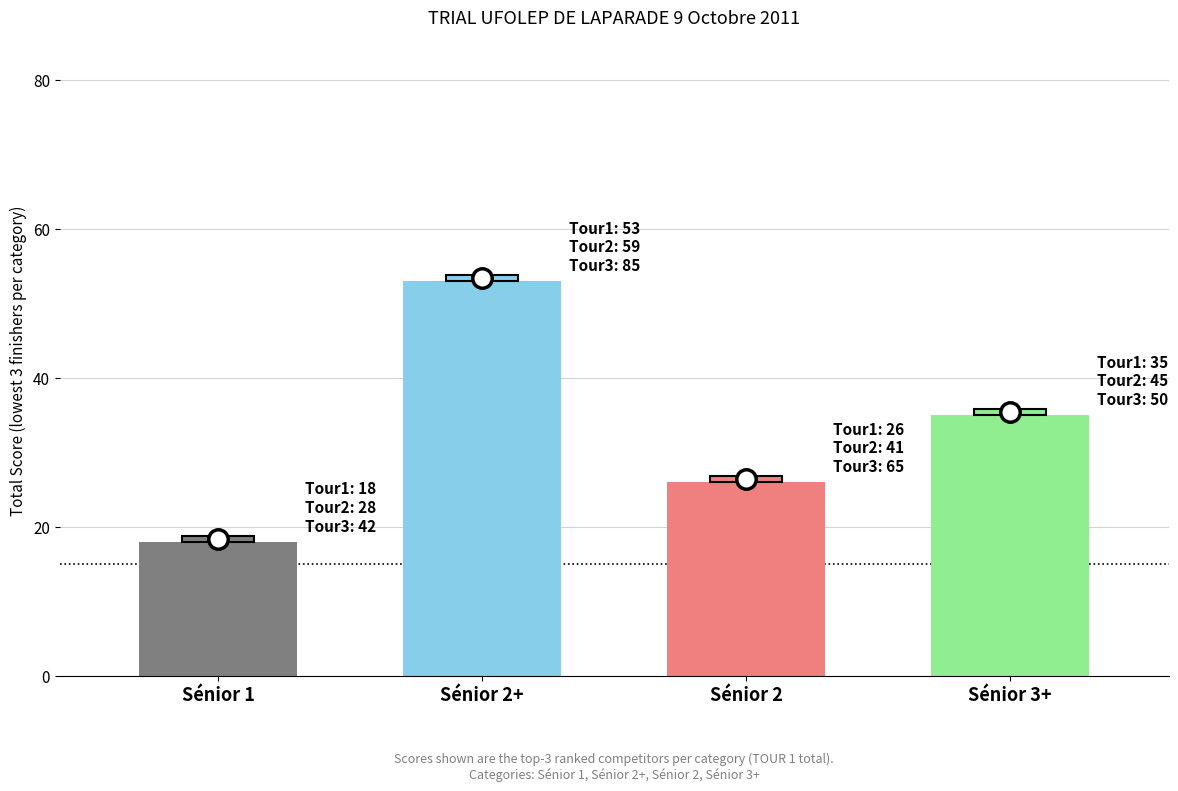

List the labels in order of value, largest first.

Sénior 2+, Sénior 3+, Sénior 2, Sénior 1